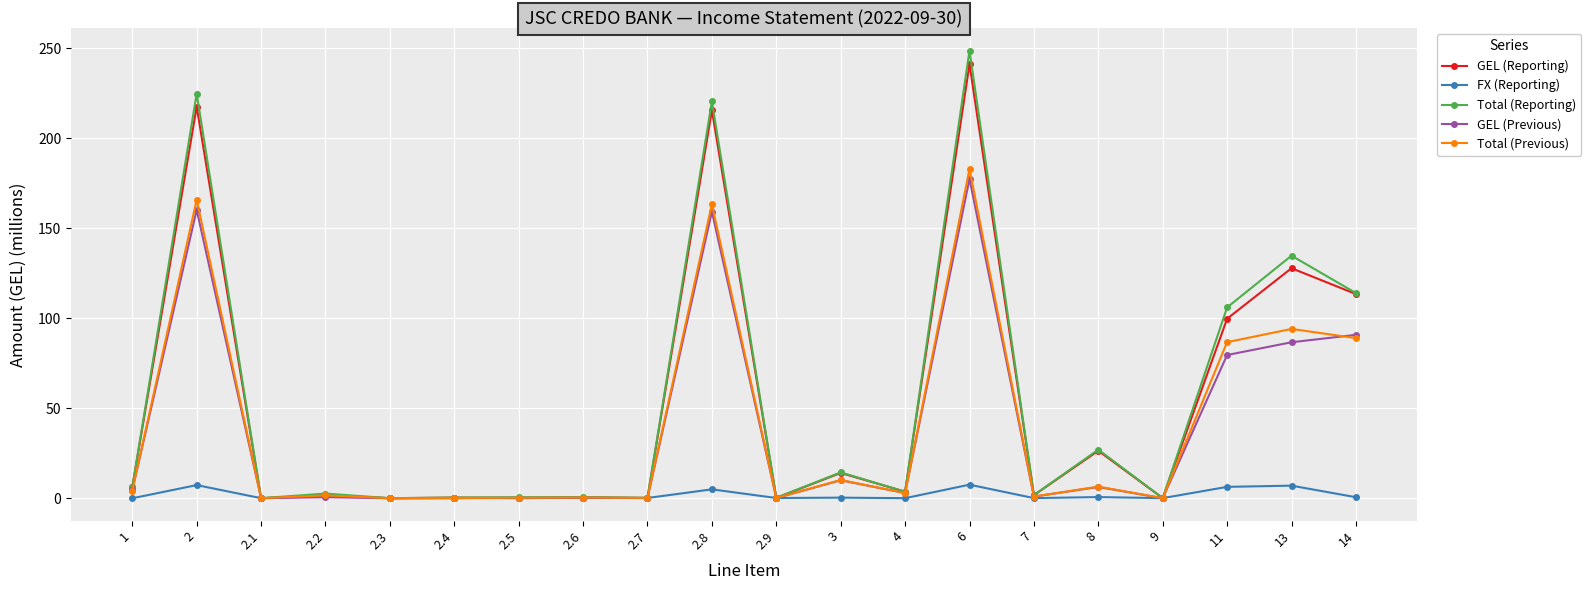

Is the value of GEL (Reporting) at 2.8 greater than the value of FX (Reporting) at 7?

Yes